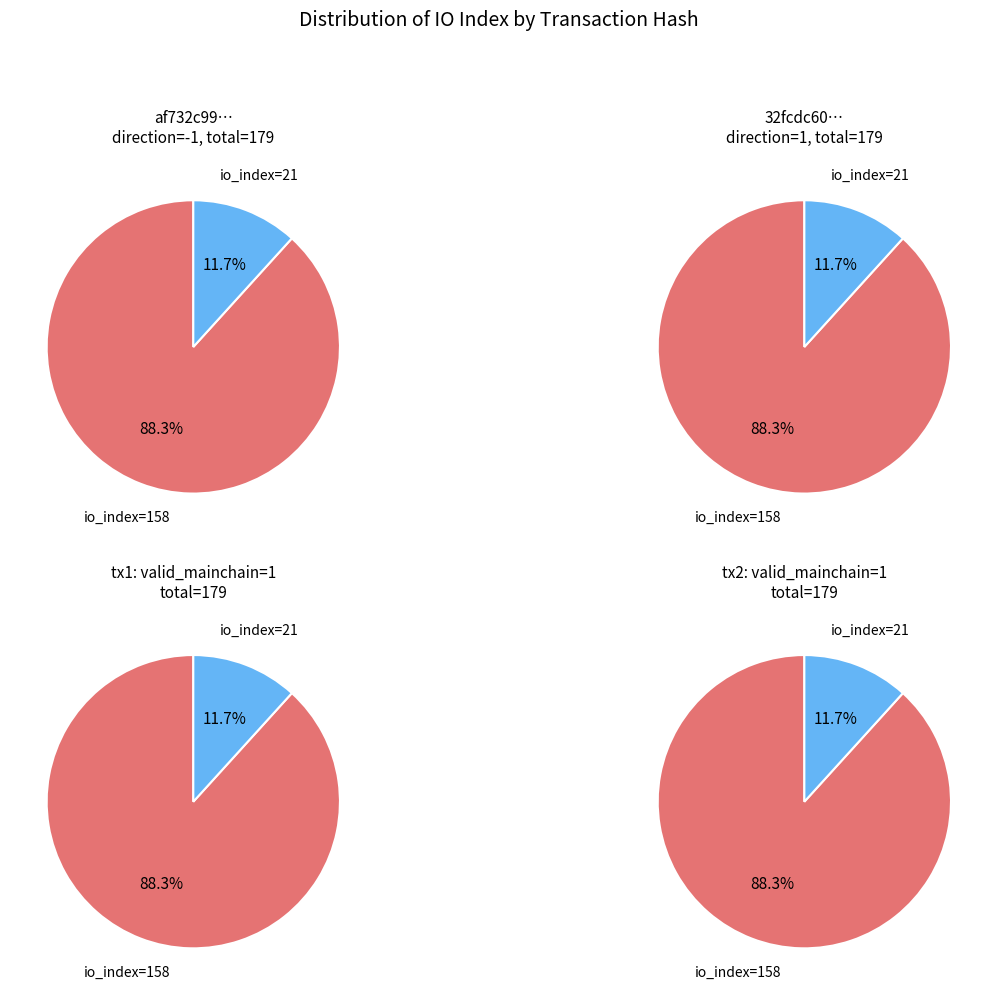

To the nearest percent, what percentage of the pie is io_index=21?

12%